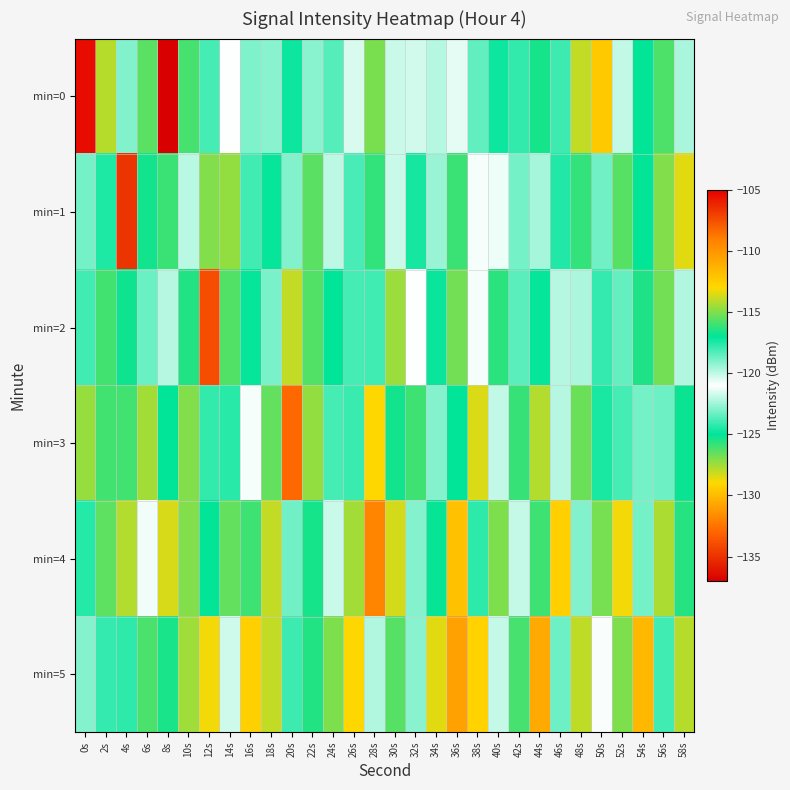

Rank the series at 56s from highest to lowest value.

min=4, min=2, min=5, min=3, min=0, min=1